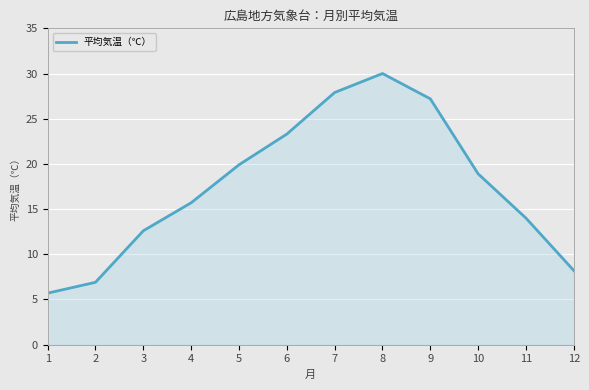

How many lines are shown in the chart?

1